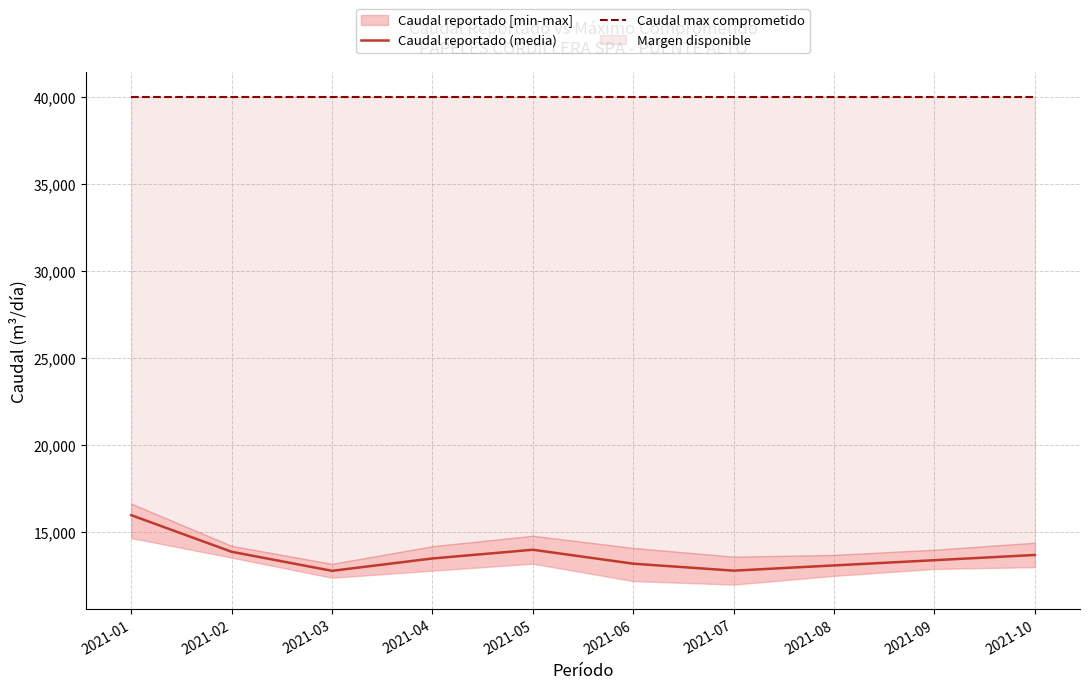

Is this an area chart (filled region under the line)?

No